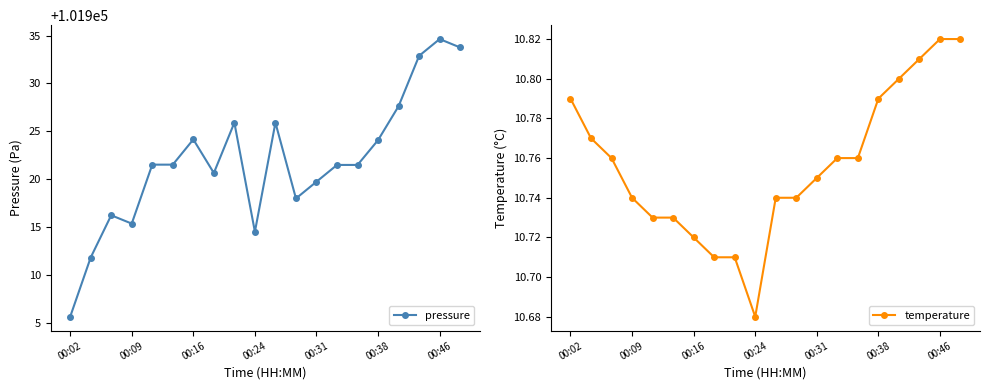

True or false: temperature and pressure cross at least once.

False